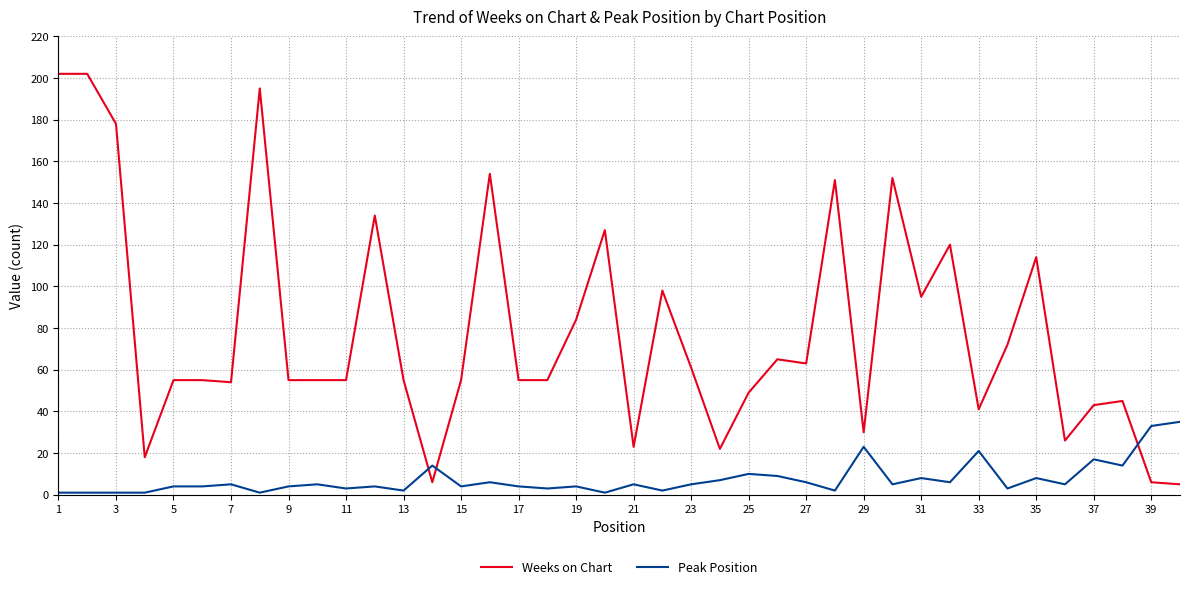

What is the highest value of the Peak Position series?

35